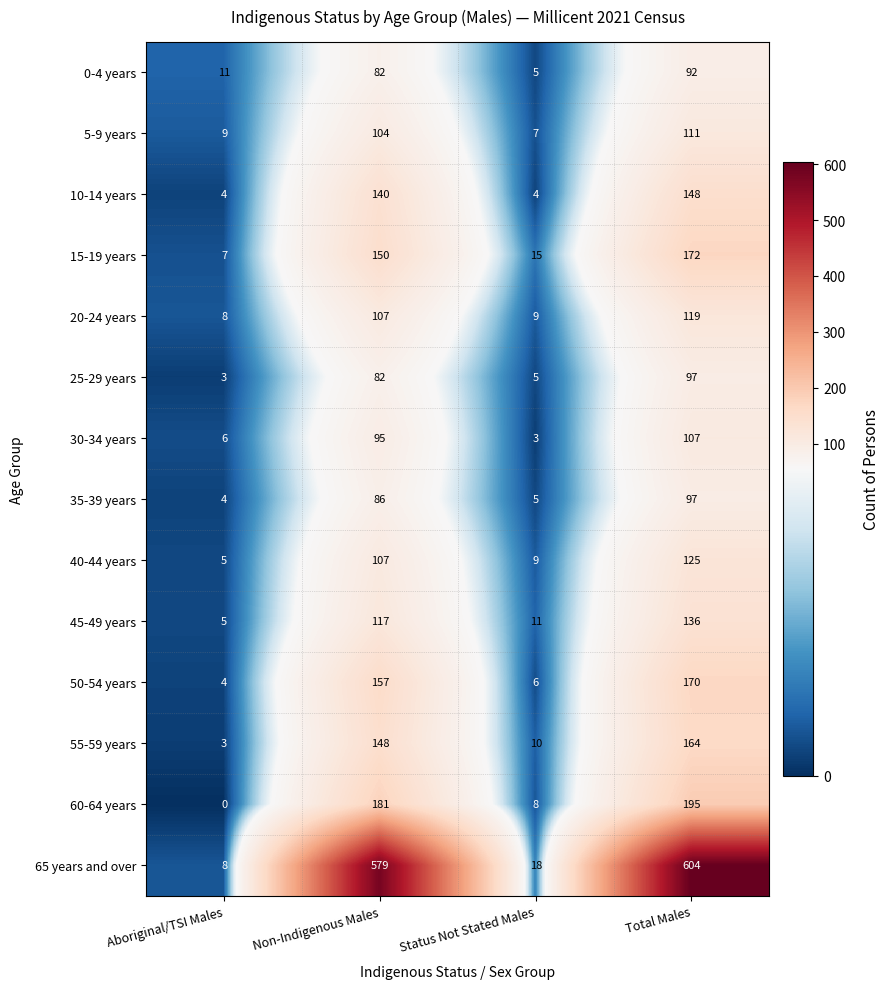

The 40-44 years series shows 9 at Status Not Stated Males. True or false?

True